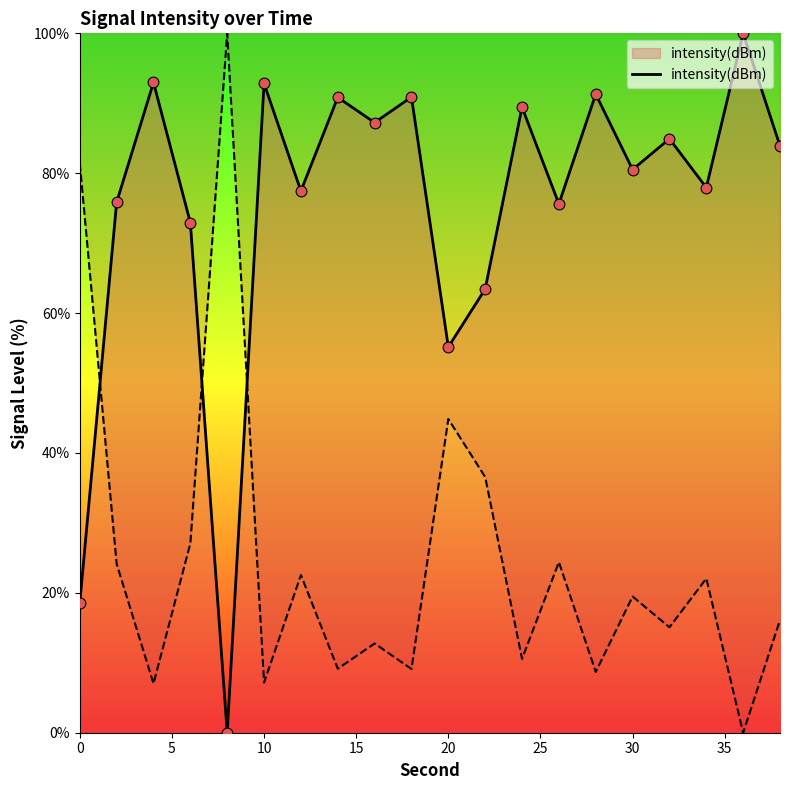

At which label is intensity(dBm) closest to 50?

20